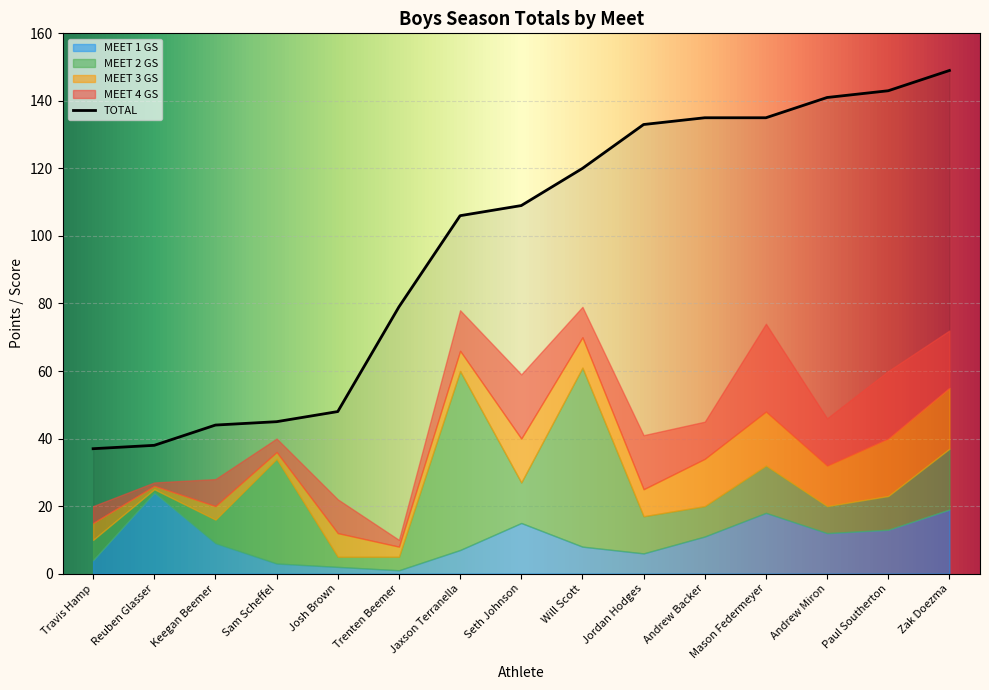

Is the value of TOTAL at Sam Scheffel greater than the value of MEET 4 GS at Paul Southerton?

Yes